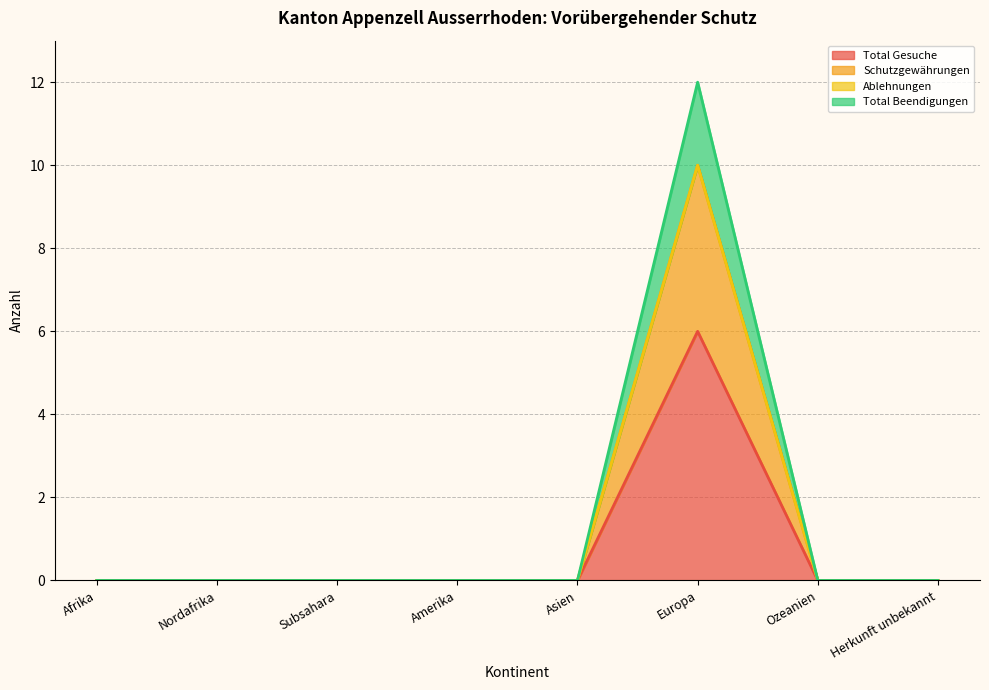

The Total Beendigungen series shows 3 at Europa. True or false?

False